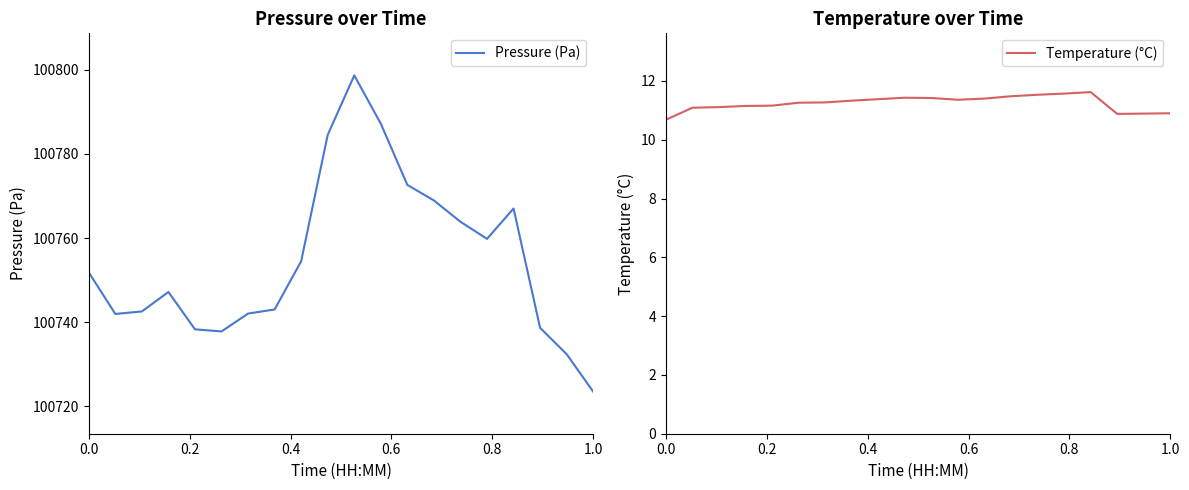

What is the lowest value of the Temperature (°C) series?

10.7